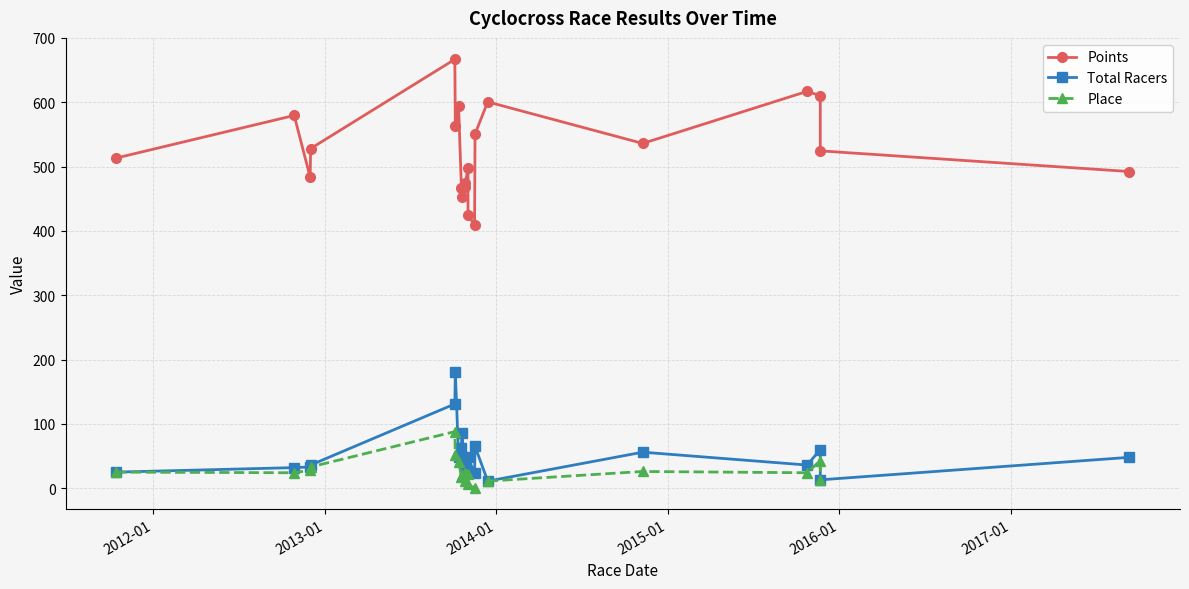

What is the difference between the maximum and minimum values in the Total Racers series?

170.0